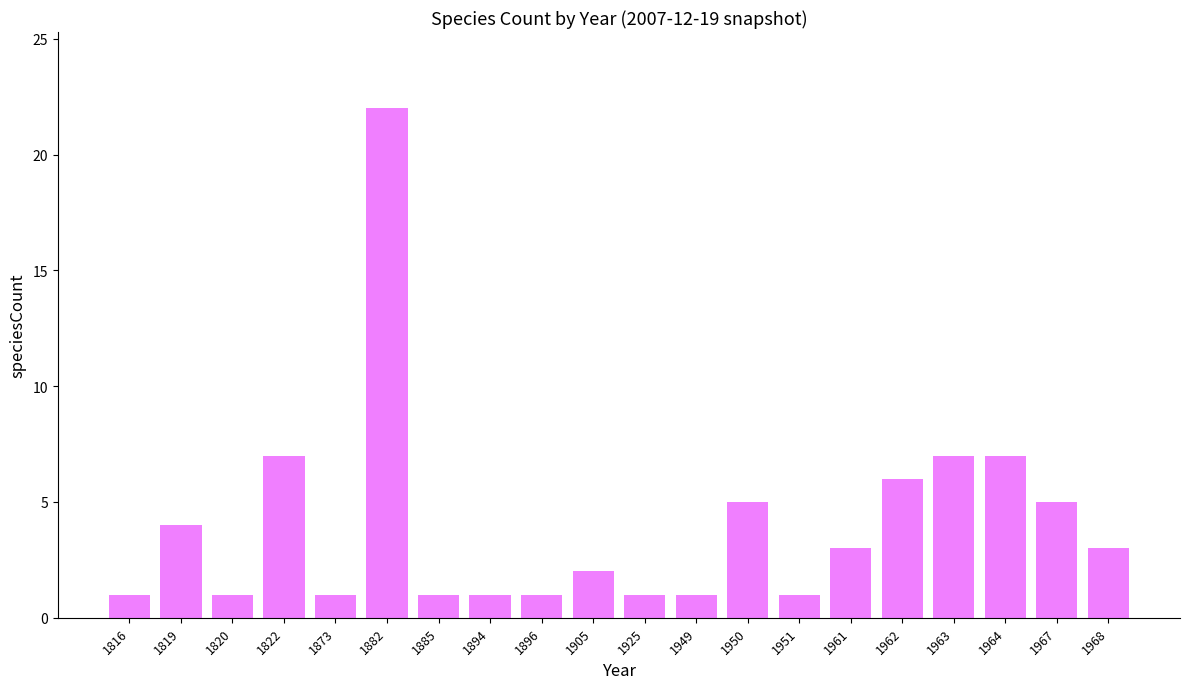

Between 1962 and 1949, which is larger?

1962